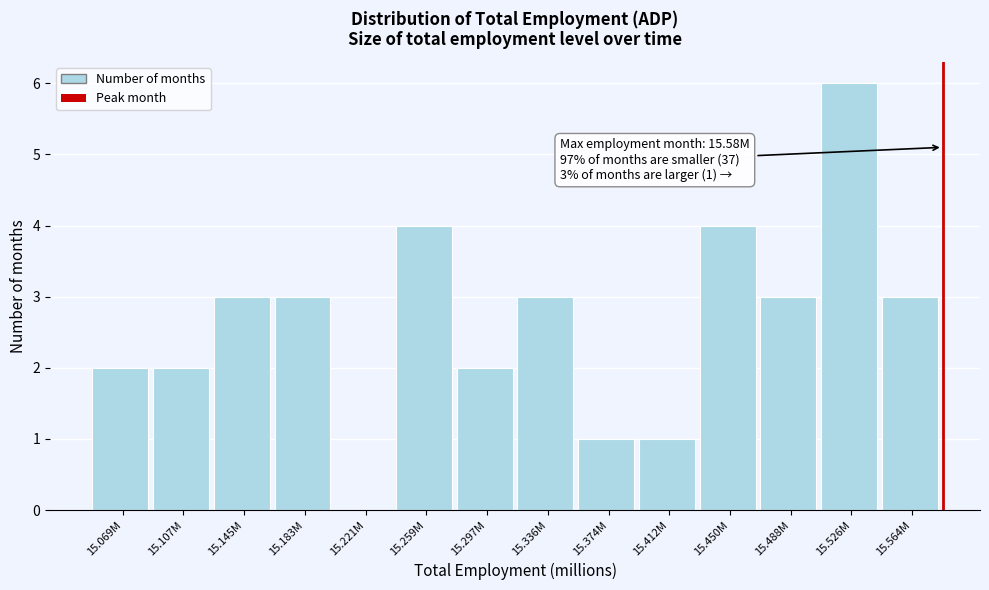

Reading left to right, what are all the values shown in this chart?

15.069M=2	15.107M=2	15.145M=3	15.183M=3	15.221M=0	15.259M=4	15.297M=2	15.336M=3	15.374M=1	15.412M=1	15.450M=4	15.488M=3	15.526M=6	15.564M=3